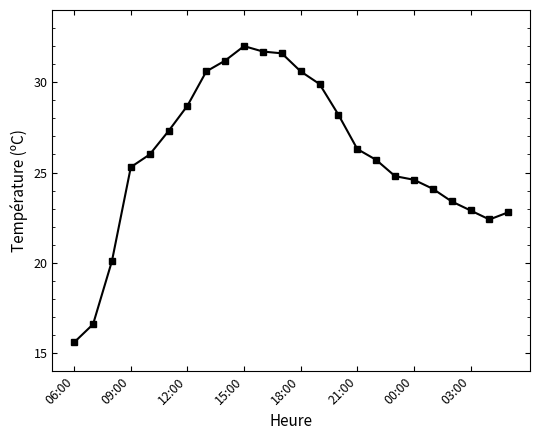

What is the smallest value displayed?

15.6